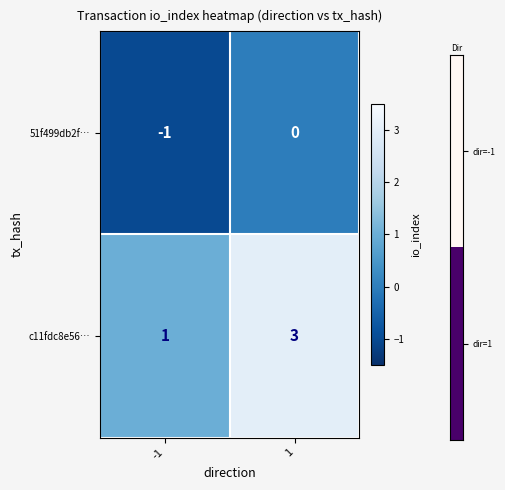

What is the approximate value of c11fdc8e56… at 1?

3